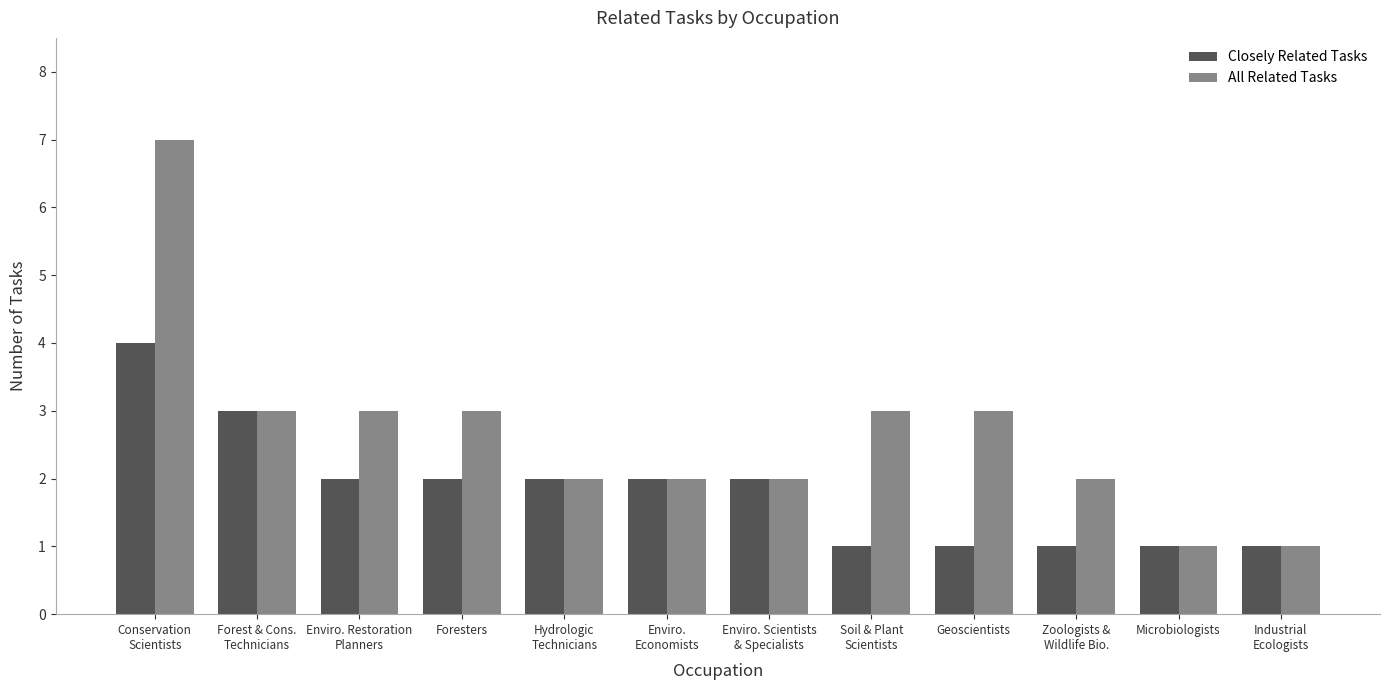

Is it true that Closely Related Tasks equals 1 at Microbiologists?

True